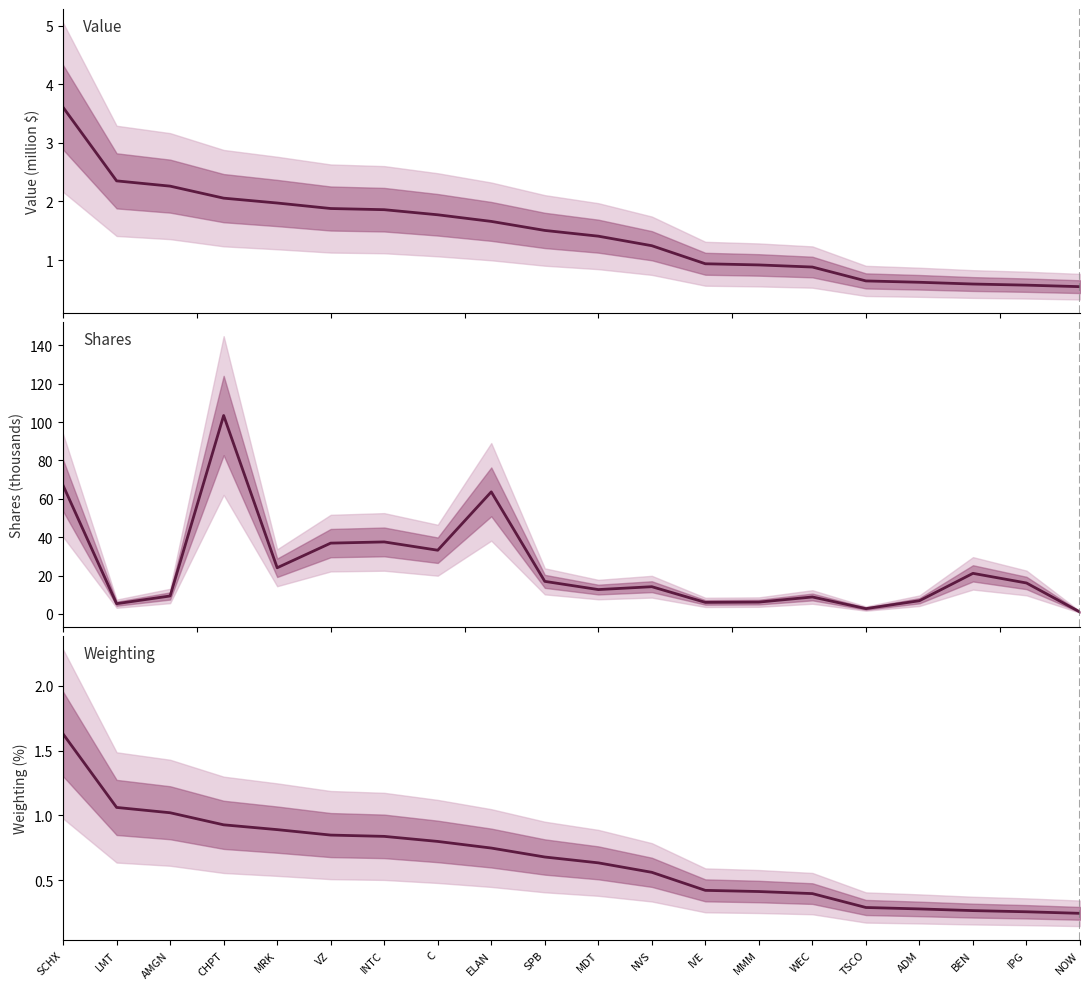

What are all the series names shown in the legend?

Value (million $), Shares (thousands), Weighting (%)